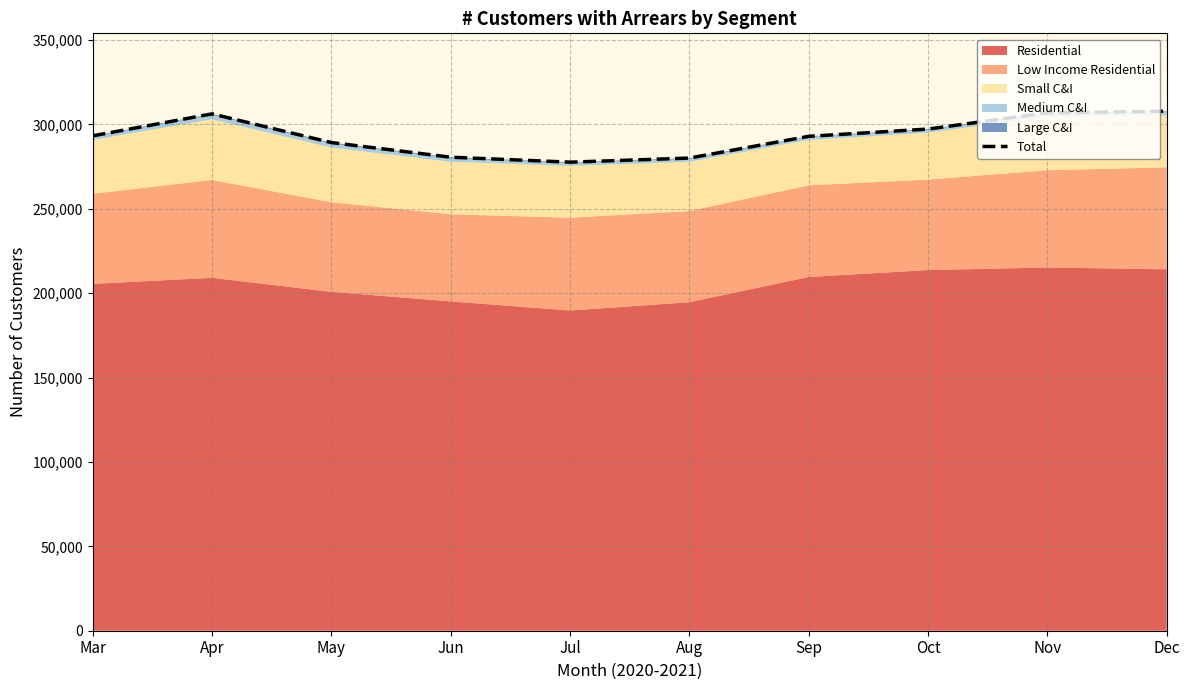

True or false: the data shows 447302 at Jul.

False